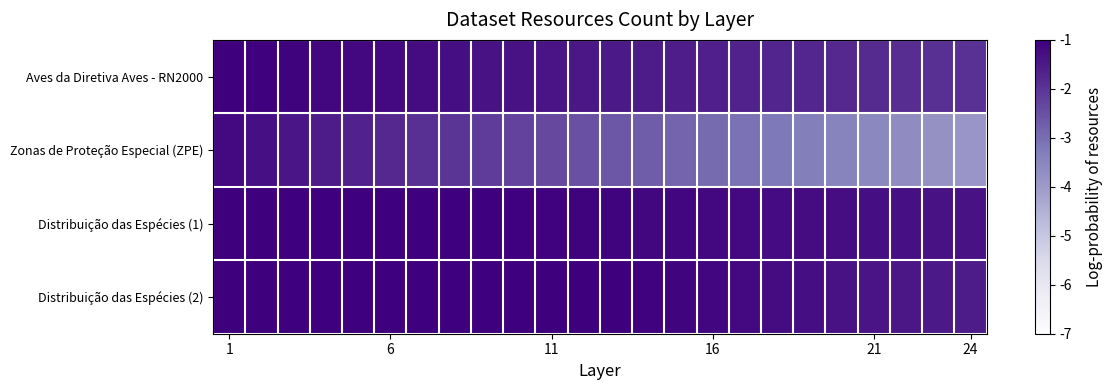

Reading left to right, list all the values displayed in this chart.

Aves da Diretiva Aves - RN2000: -1.0	-1.0	-1.1	-1.1	-1.2	-1.2	-1.2	-1.3	-1.3	-1.4	-1.4	-1.5	-1.5	-1.5	-1.6	-1.6	-1.7	-1.7	-1.8	-1.8	-1.8	-1.9	-1.9	-2.0
Zonas de Proteção Especial (ZPE): -1.2	-1.3	-1.4	-1.5	-1.7	-1.8	-1.9	-2.0	-2.1	-2.2	-2.4	-2.5	-2.6	-2.7	-2.8	-3.0	-3.1	-3.2	-3.3	-3.4	-3.5	-3.6	-3.8	-3.9
Distribuição das Espécies (1): -0.8	-0.8	-0.9	-0.9	-0.9	-0.9	-1.0	-1.0	-1.0	-1.0	-1.1	-1.1	-1.1	-1.1	-1.2	-1.2	-1.2	-1.2	-1.2	-1.3	-1.3	-1.3	-1.4	-1.4
Distribuição das Espécies (2): -0.4	-0.5	-0.5	-0.6	-0.6	-0.7	-0.7	-0.8	-0.8	-0.8	-0.9	-0.9	-1.0	-1.0	-1.1	-1.1	-1.2	-1.2	-1.3	-1.4	-1.4	-1.5	-1.5	-1.5